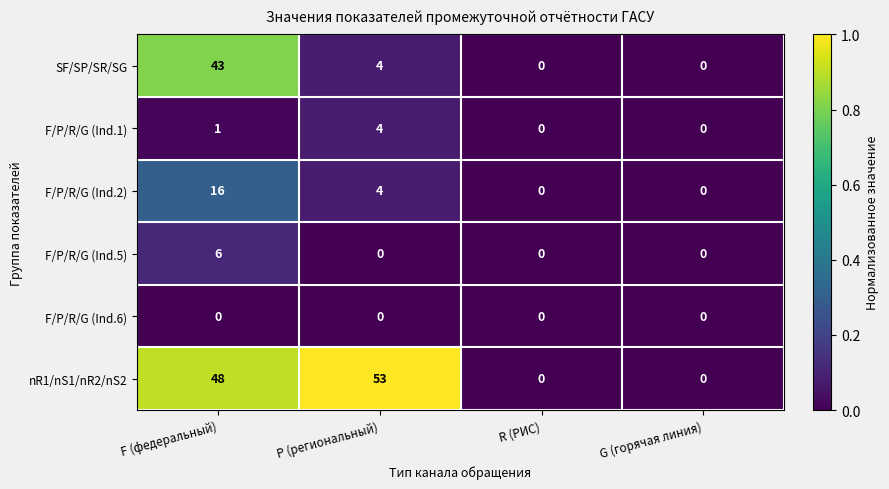

At which label does F/P/R/G (Ind.5) reach its peak?

F (федеральный)